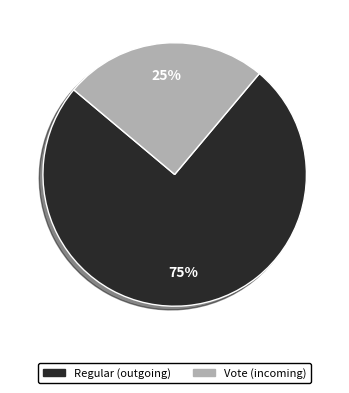

Between Regular and Vote, which is larger?

Regular